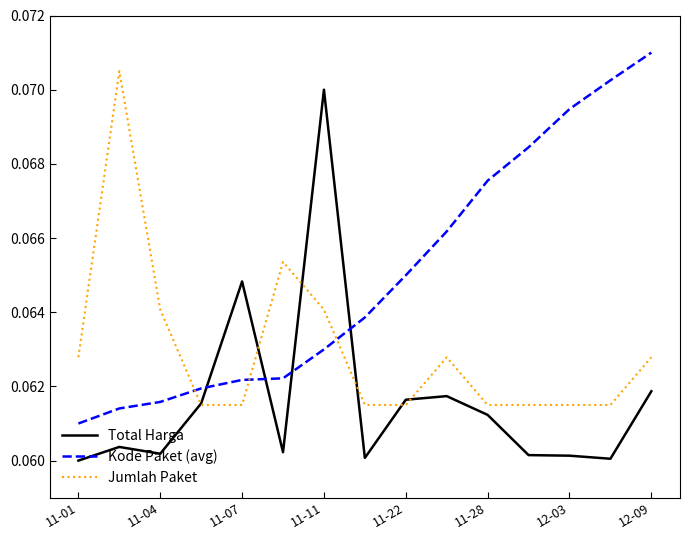

Which series has the largest total across all categories?

Kode Paket (avg)